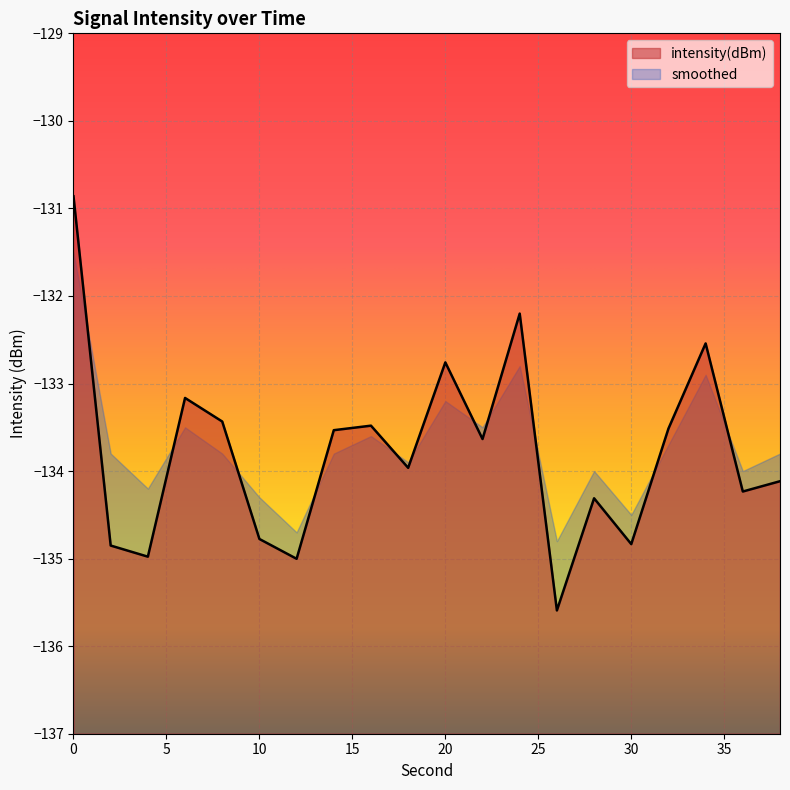

What is the difference between the maximum and minimum values?

4.7